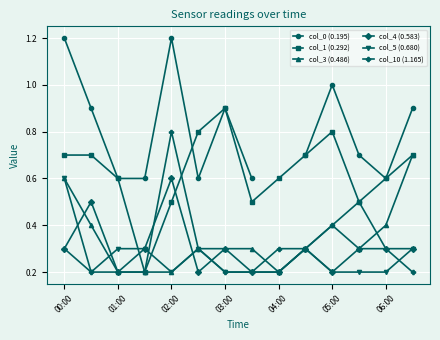

Which series ends up on top after the final intersection of col_1 (0.292) and col_5 (0.680)?

col_1 (0.292)